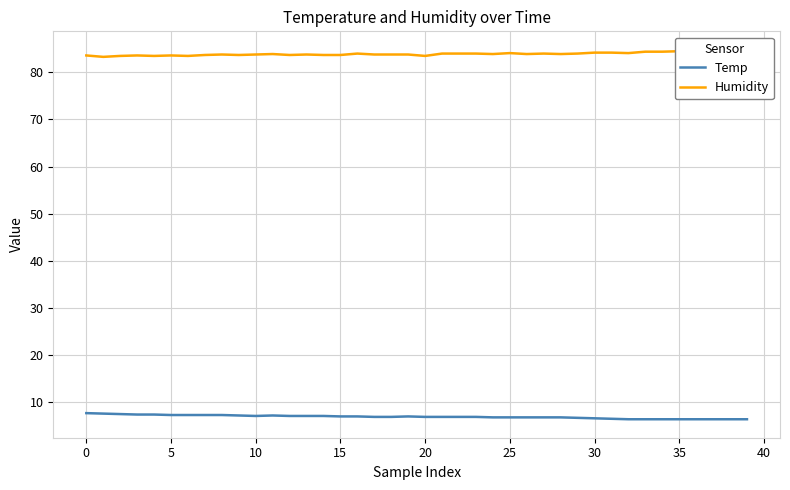

Does the chart have visible grid lines?

Yes